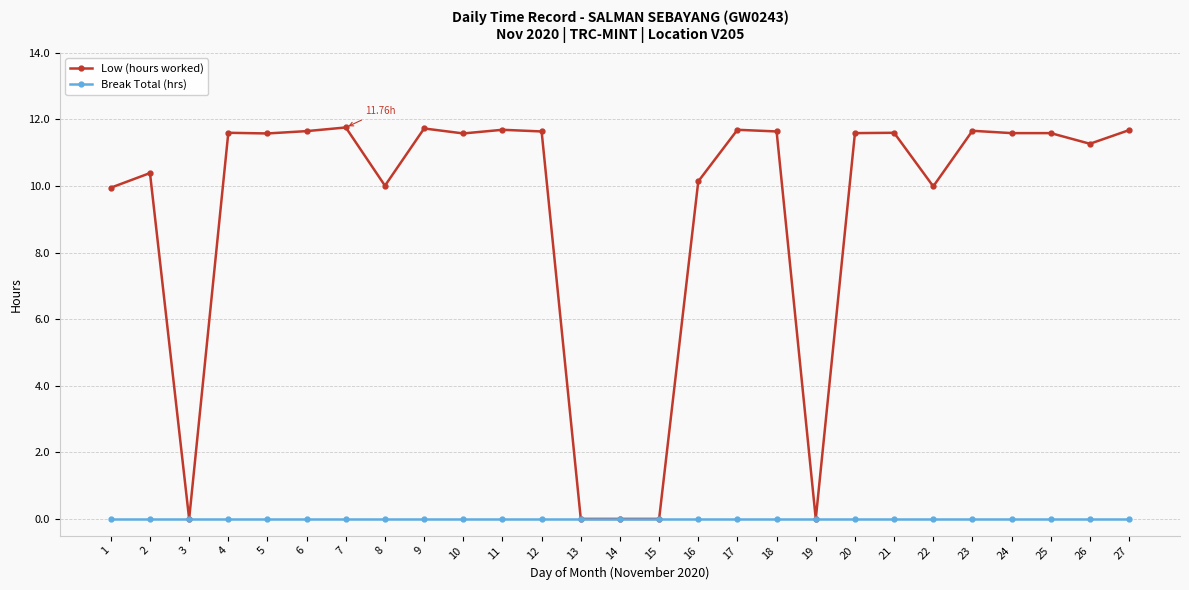

The value of Break Total (hrs) at 25 is 0.0. True or false?

True